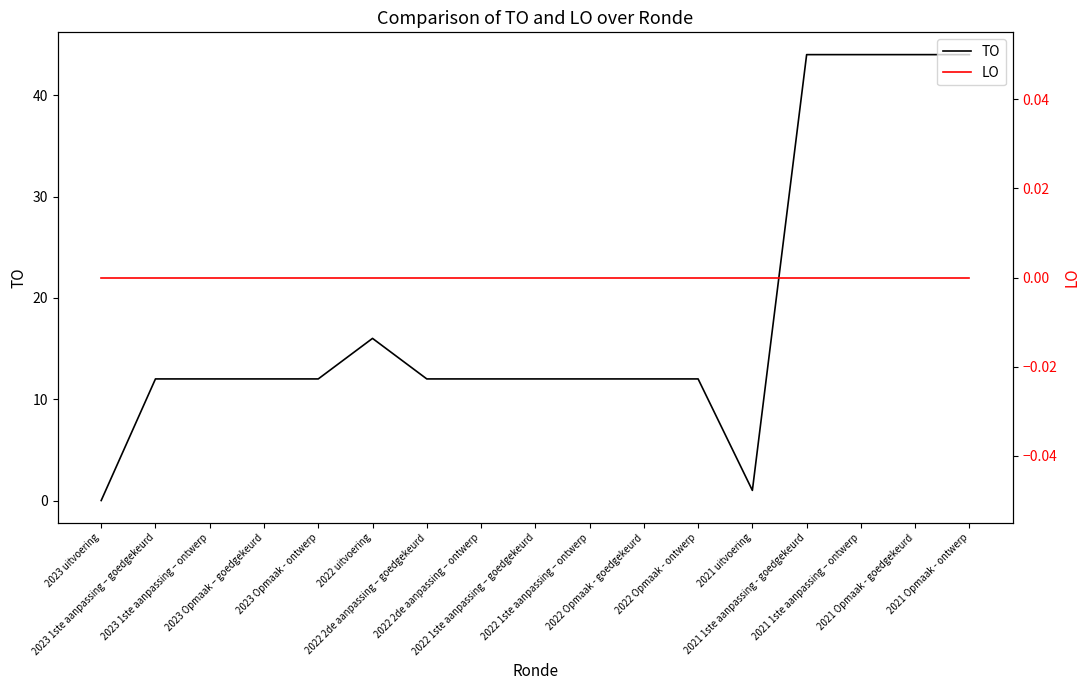

True or false: LO has more than 2 points higher than both neighbors.

False